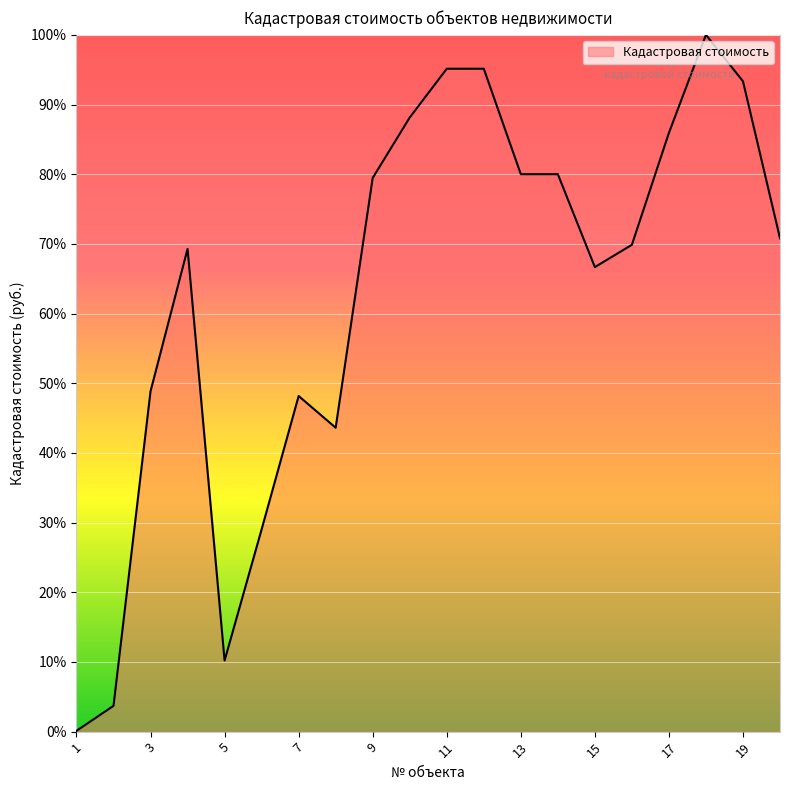

What is the maximum value shown in the chart?

100.0